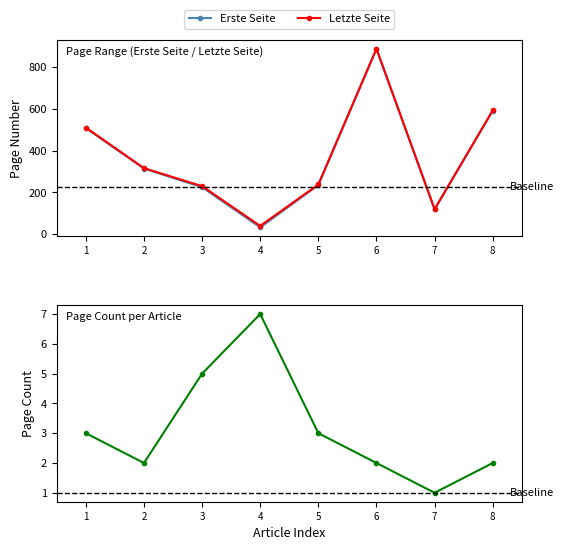

What is the average value of the Page Count series?

3